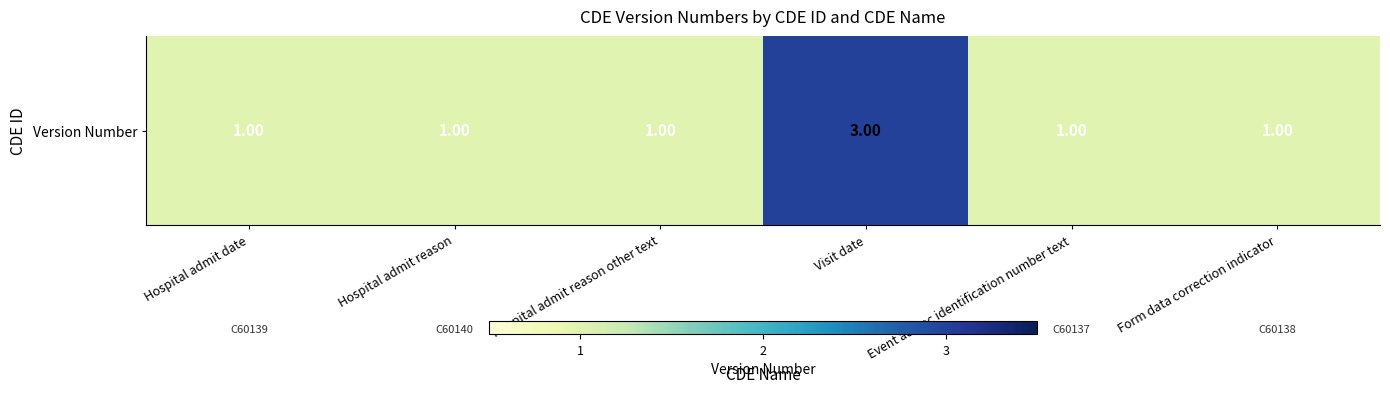

Where is the data nearest to the value 2?

Hospital admit date